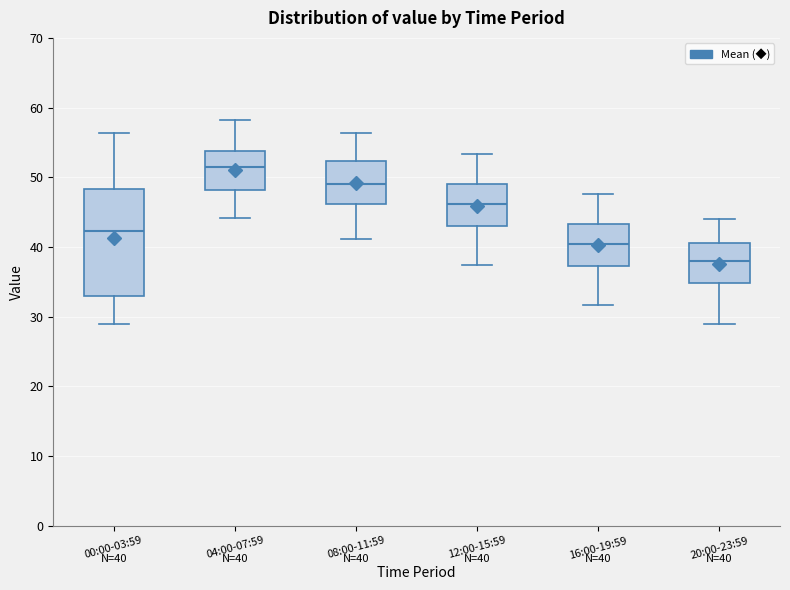

Which box is the tallest, from its lower edge to its upper edge?

00:00-03:59